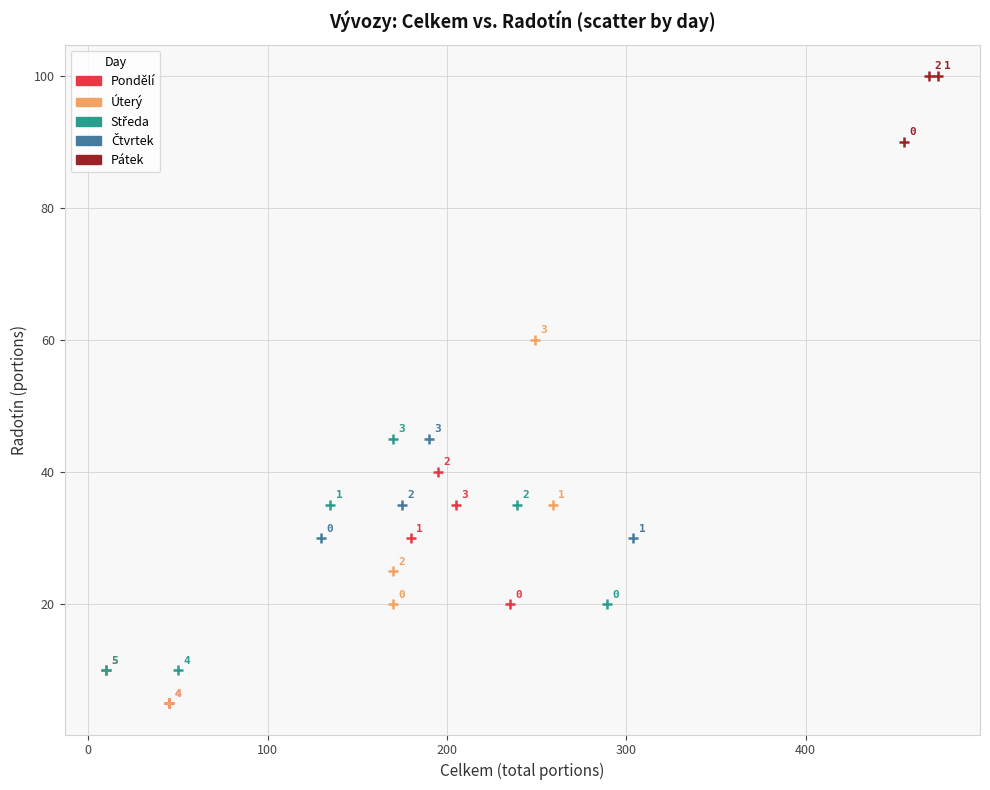

Which series reaches the maximum Y coordinate?

Pátek